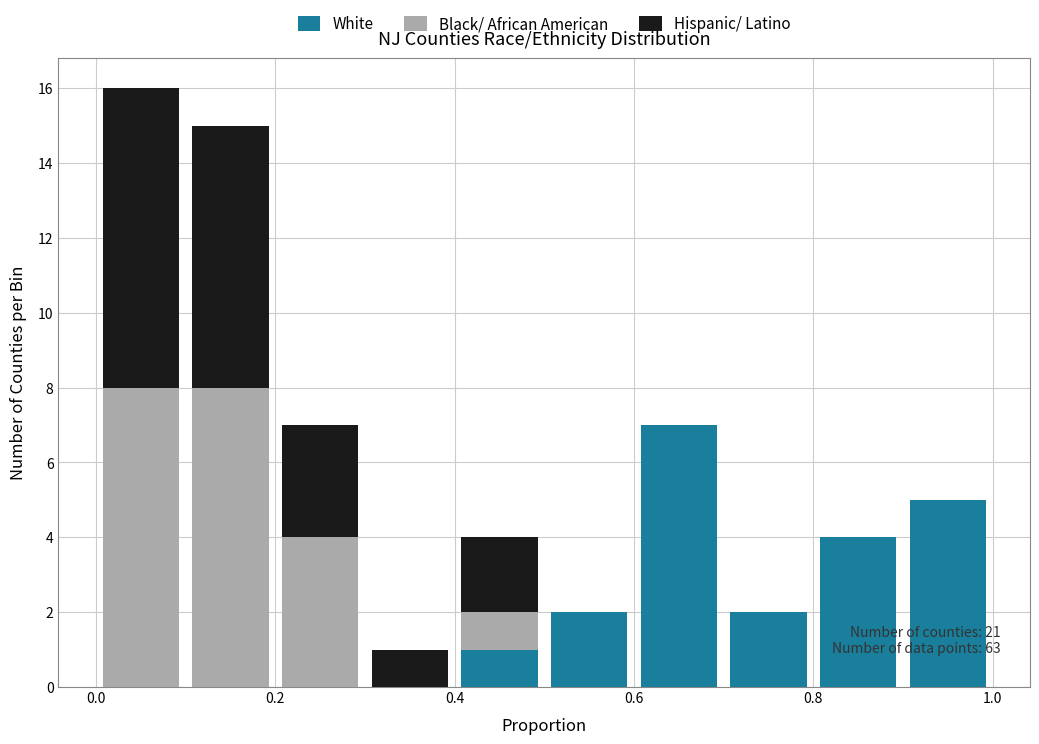

Which range on the x-axis has the tallest stacked bar (by total height)?

0.0 to 0.1